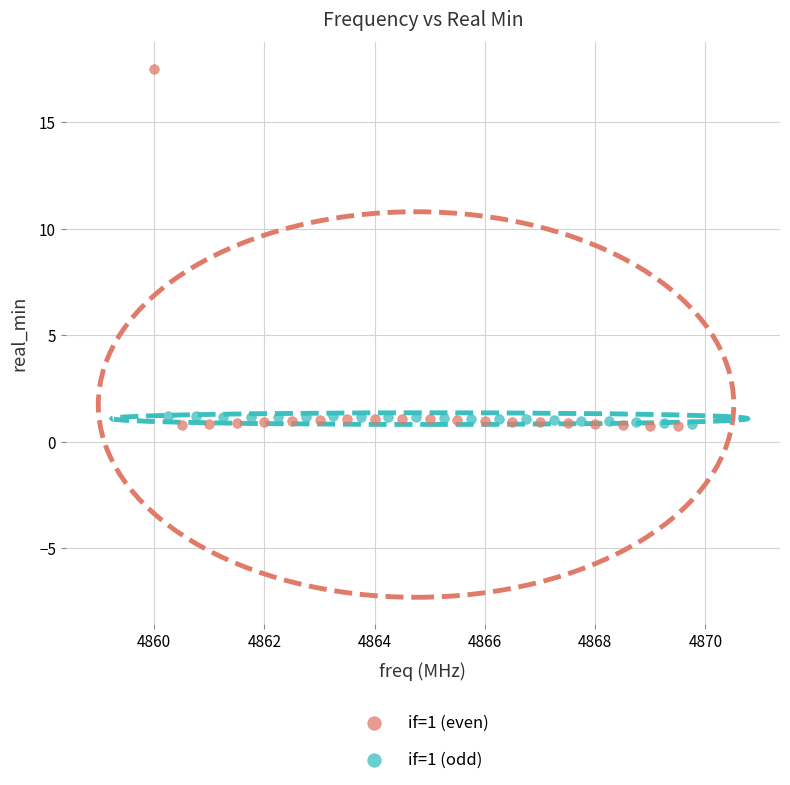

What are all the series names shown in the legend?

if=1 (even), if=1 (odd)